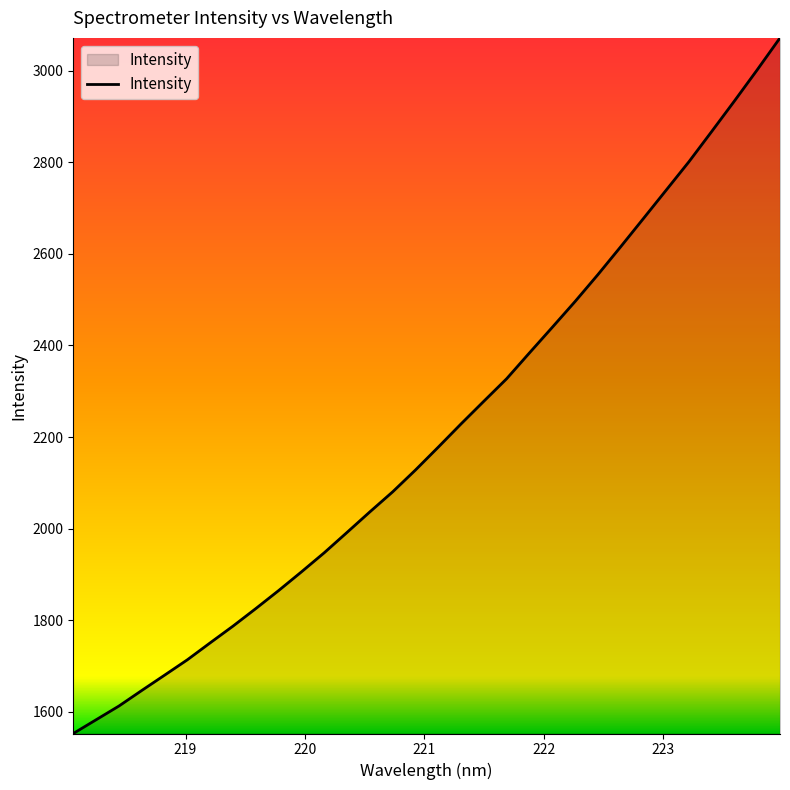

What is the smallest value displayed?

1552.6